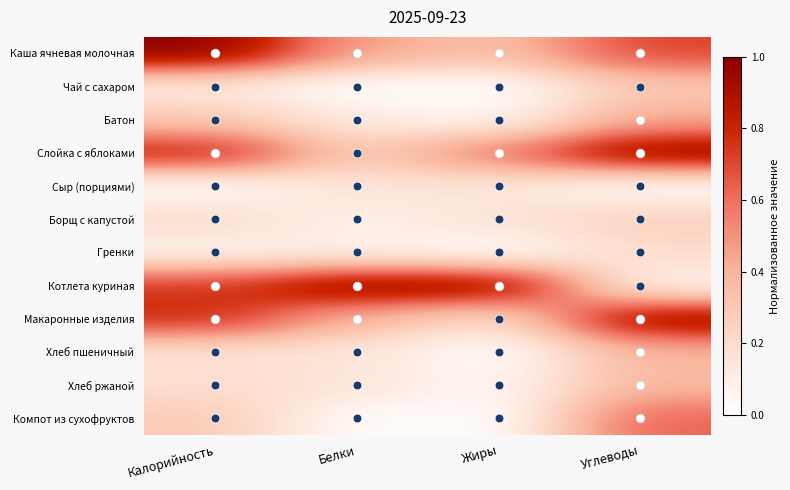

Reading left to right, extract all data points from this chart.

Каша ячневая молочная: Калорийность=1.0	Белки=0.5	Жиры=0.3	Углеводы=0.7
Чай с сахаром: Калорийность=0.1	Белки=0.0	Жиры=0.0	Углеводы=0.3
Батон: Калорийность=0.3	Белки=0.1	Жиры=0.0	Углеводы=0.4
Слойка с яблоками: Калорийность=0.8	Белки=0.3	Жиры=0.6	Углеводы=1.0
Сыр (порциями): Калорийность=0.0	Белки=0.2	Жиры=0.1	Углеводы=0.0
Борщ с капустой: Калорийность=0.2	Белки=0.1	Жиры=0.2	Углеводы=0.3
Гренки: Калорийность=0.1	Белки=0.1	Жиры=0.0	Углеводы=0.2
Котлета куриная: Калорийность=0.7	Белки=1.0	Жиры=1.0	Углеводы=0.0
Макаронные изделия: Калорийность=0.8	Белки=0.4	Жиры=0.2	Углеводы=1.0
Хлеб пшеничный: Калорийность=0.2	Белки=0.1	Жиры=0.0	Углеводы=0.4
Хлеб ржаной: Калорийность=0.2	Белки=0.2	Жиры=0.0	Углеводы=0.4
Компот из сухофруктов: Калорийность=0.3	Белки=0.0	Жиры=0.0	Углеводы=0.6